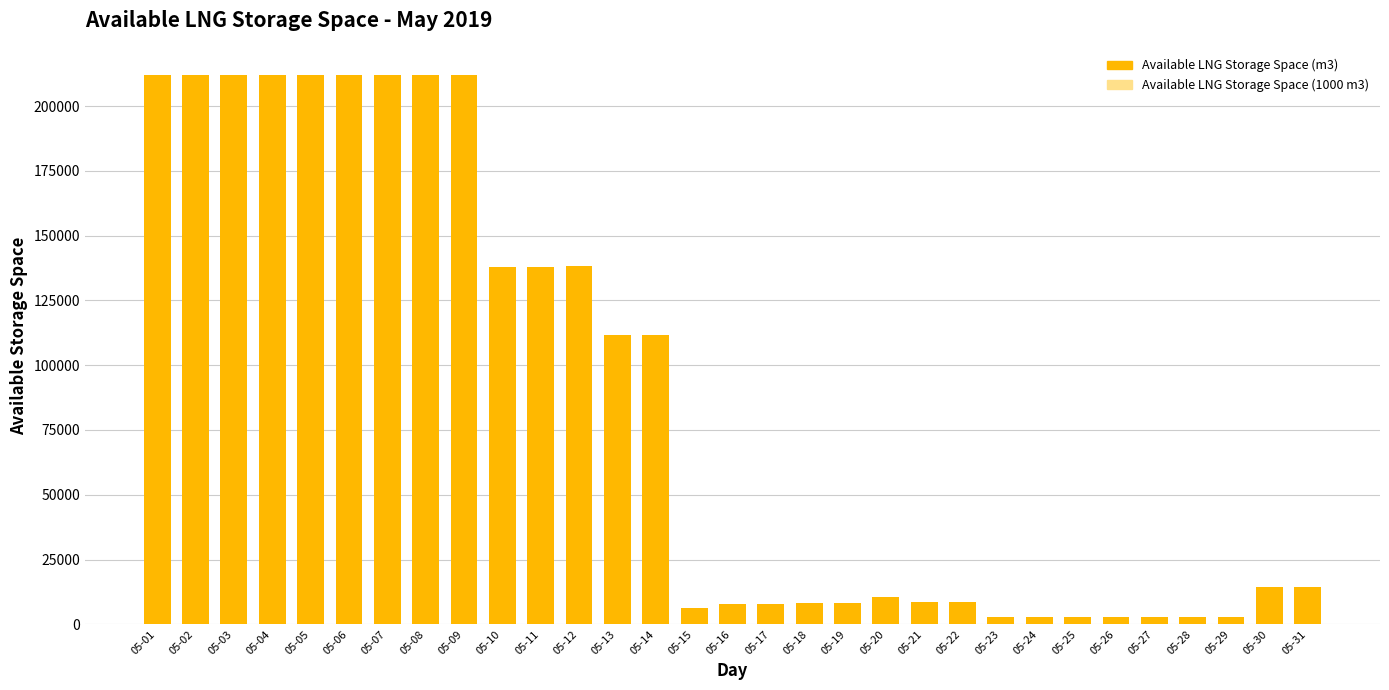

The Available LNG Storage Space (1000 m3) series shows 1004.1 at 05-06. True or false?

False